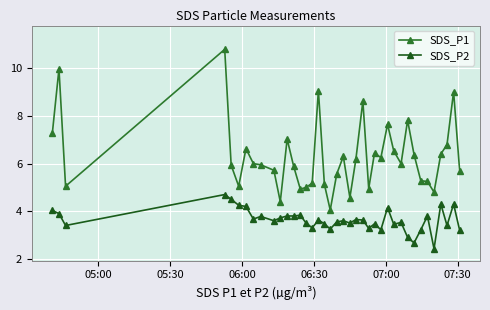

True or false: SDS_P1 has more than 1 interior local peaks.

True